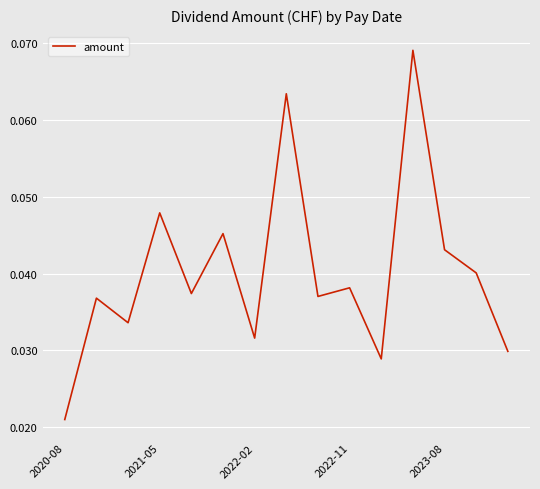

At which category does the chart reach its minimum across all series?

2020-08